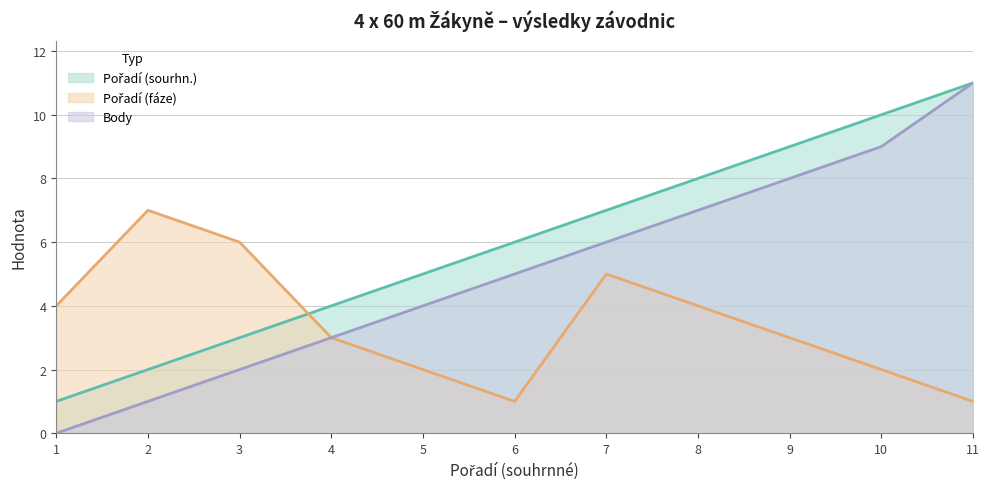

Which series has the largest total across all categories?

Pořadí (sourhn.)